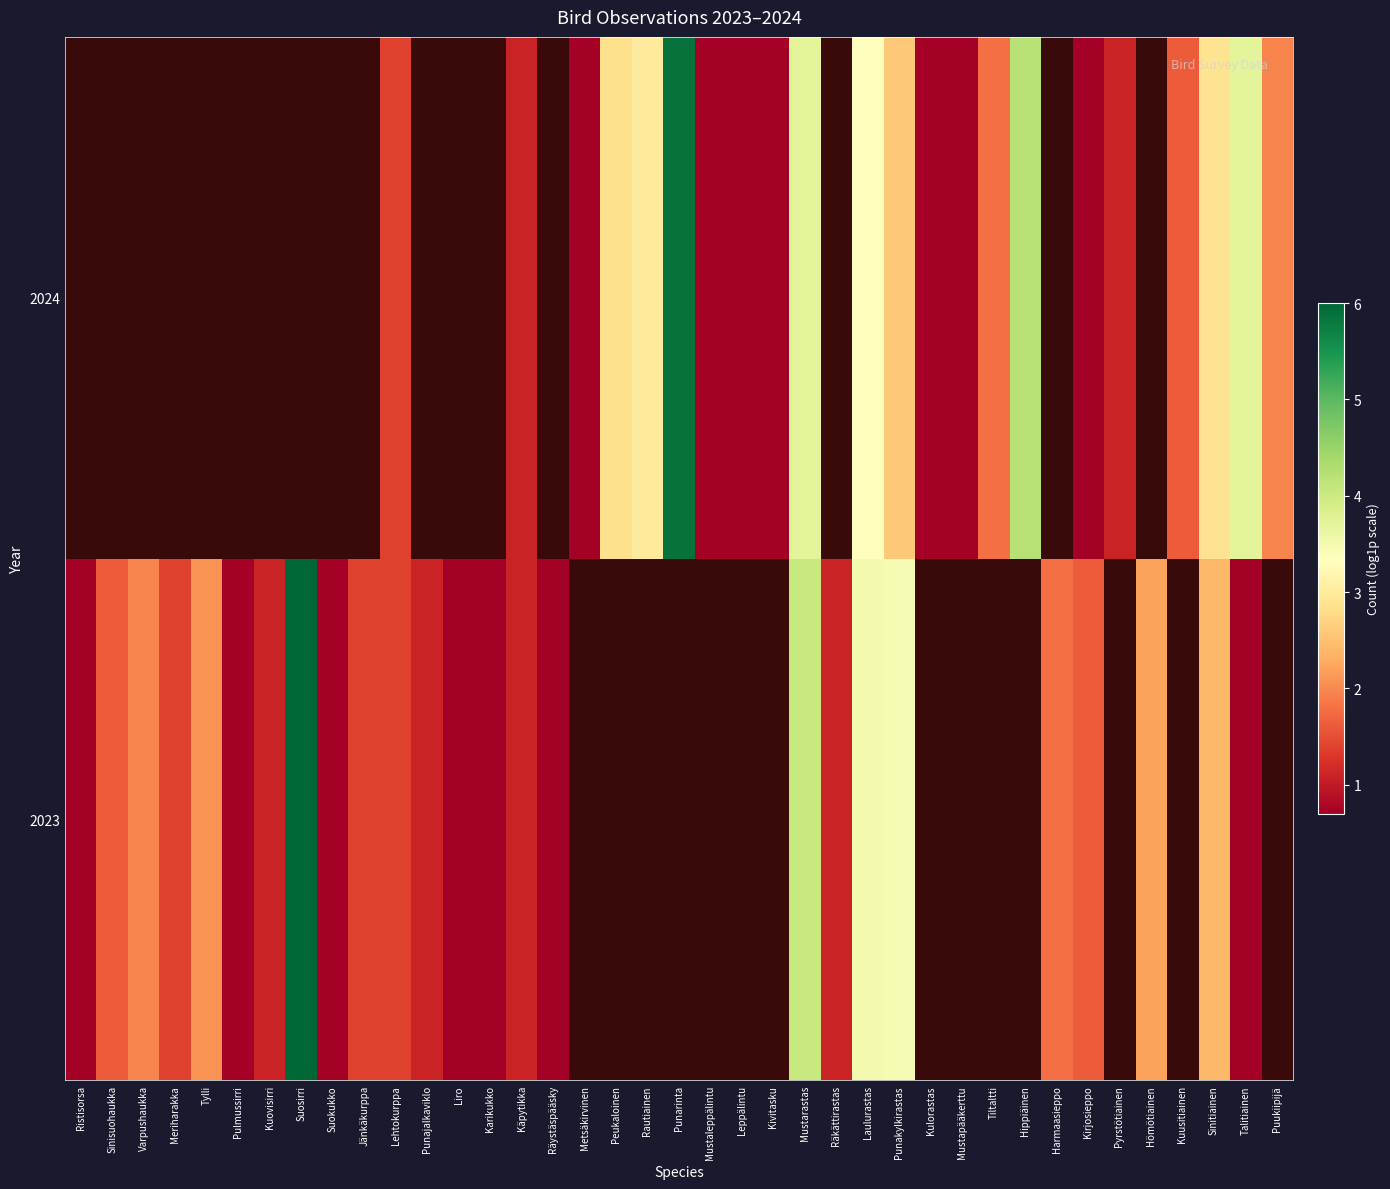

List the series in order of their peak value, lowest first.

2023, 2024